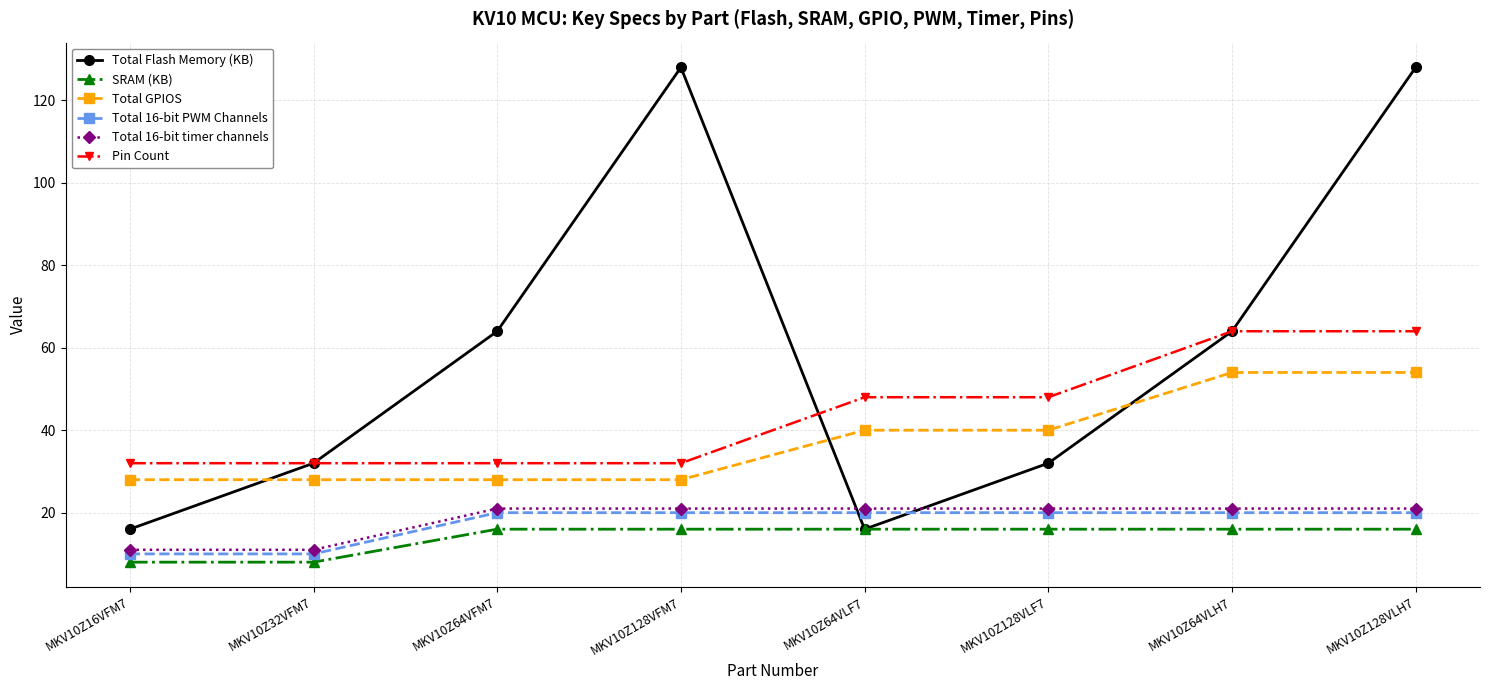

Which series has the largest total across all categories?

Total Flash Memory (KB)